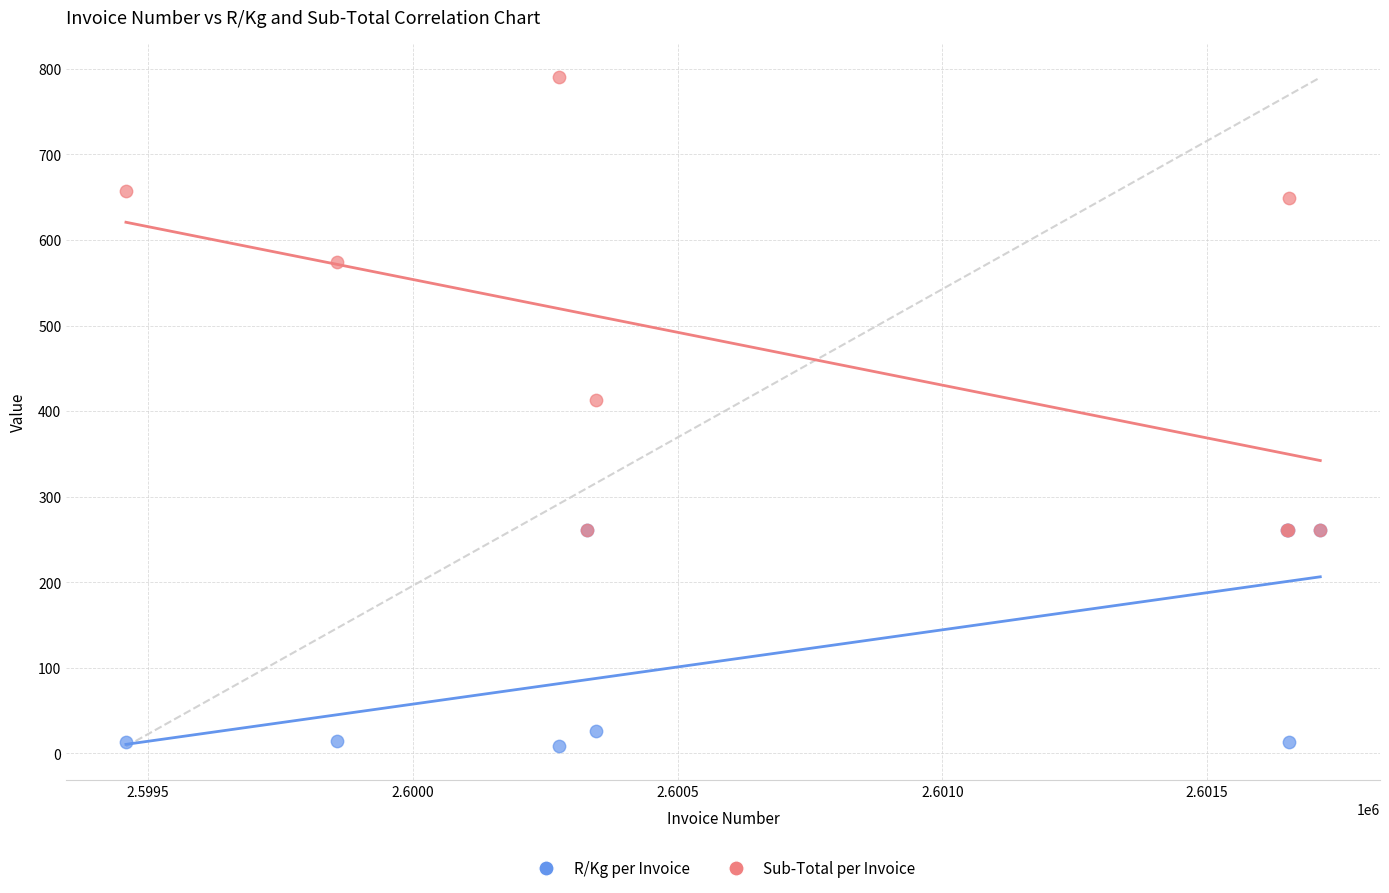

Which series has the widest spread of Y values?

Sub-Total per Invoice